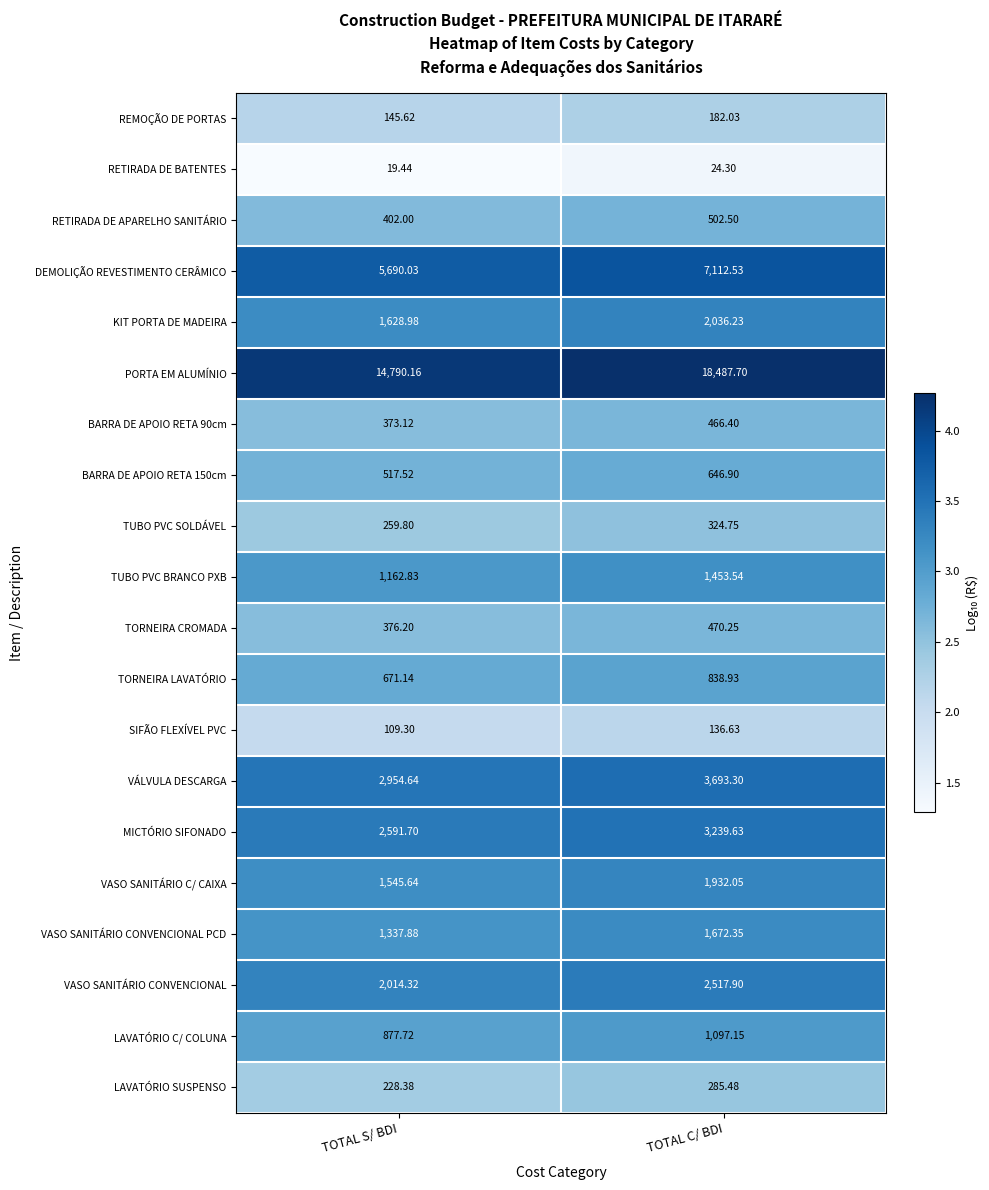

Rank the categories by TUBO PVC BRANCO PXB value from highest to lowest.

TOTAL C/ BDI, TOTAL S/ BDI